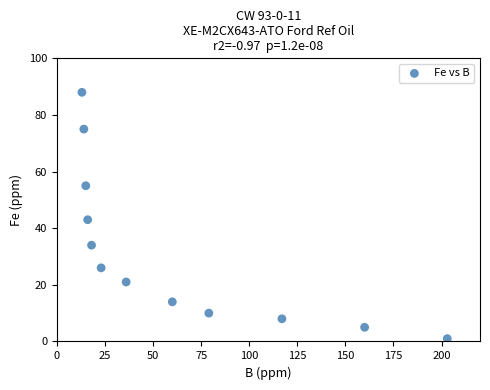

What Y value in the scatter plot is closest to 44?

43